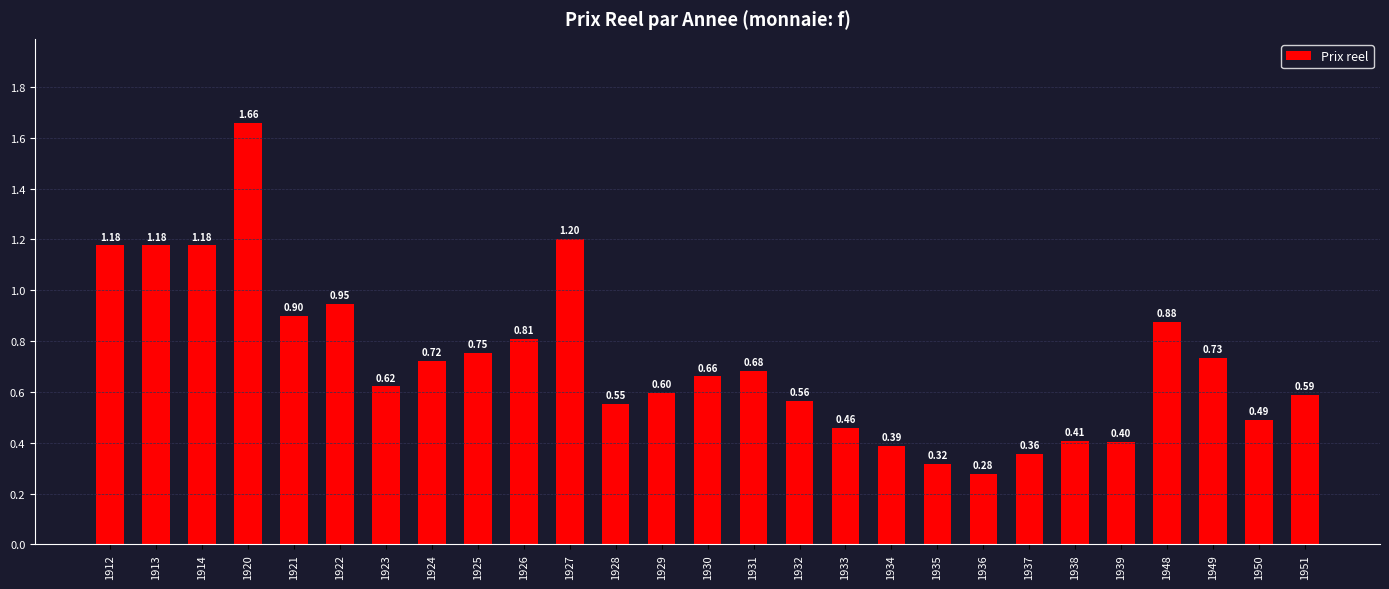

Between 1950 and 1921, which is larger?

1921